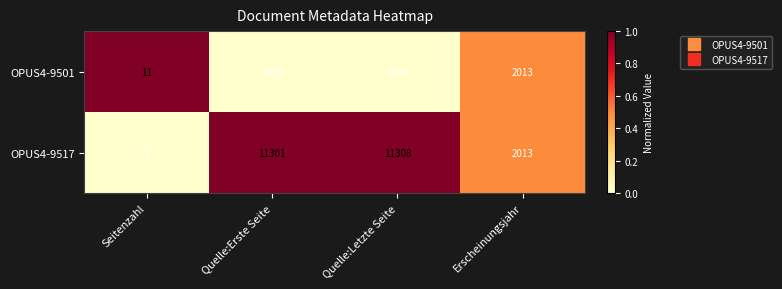

Reading left to right, list all the values displayed in this chart.

OPUS4-9501: Seitenzahl=11	Quelle:Erste Seite=1019	Quelle:Letzte Seite=1030	Erscheinungsjahr=2013
OPUS4-9517: Seitenzahl=7	Quelle:Erste Seite=11301	Quelle:Letzte Seite=11308	Erscheinungsjahr=2013